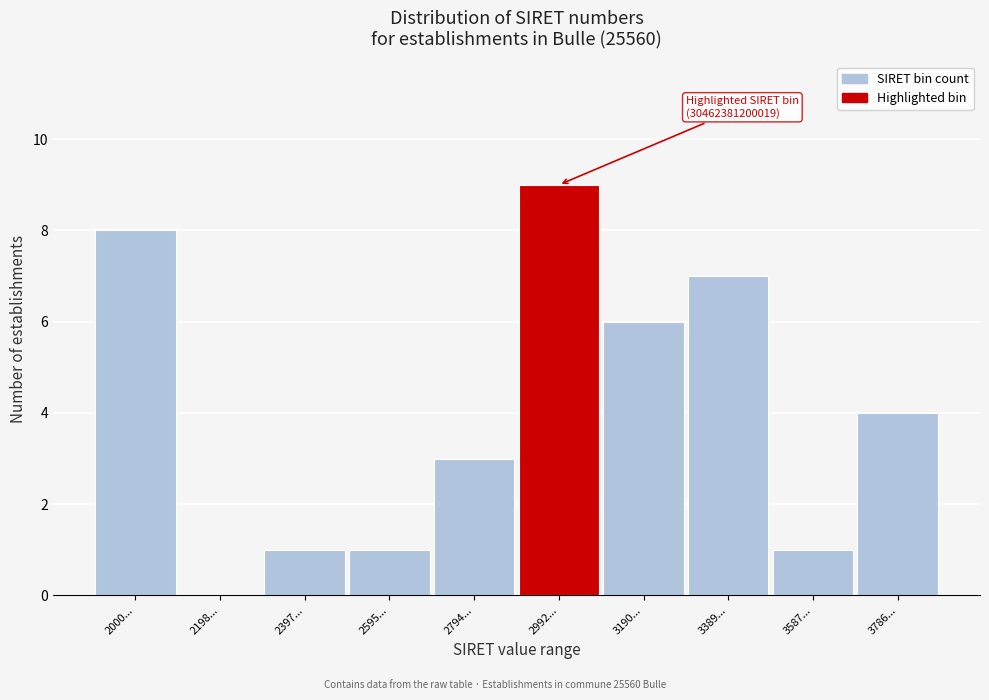

Reading right to left, what are all the values shown in this chart?

3786...=4	3587...=1	3389...=7	3190...=6	2992...=9	2794...=3	2595...=1	2397...=1	2198...=0	2000...=8